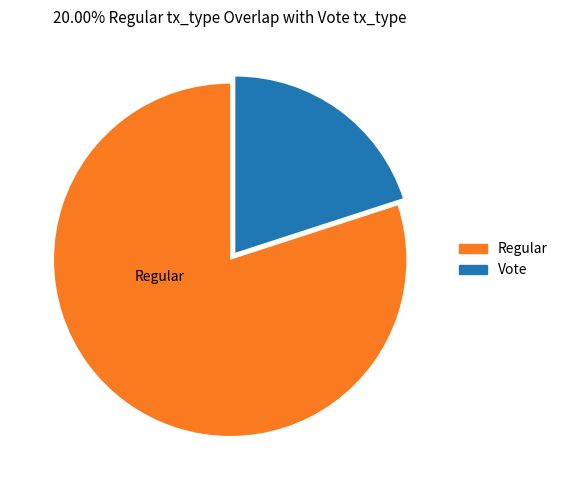

The Vote slice represents 20% of the pie. True or false?

True